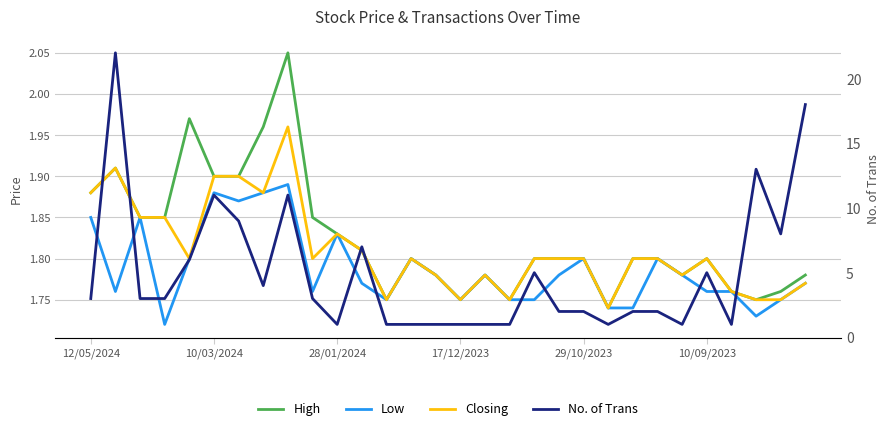

How many lines are shown in the chart?

4